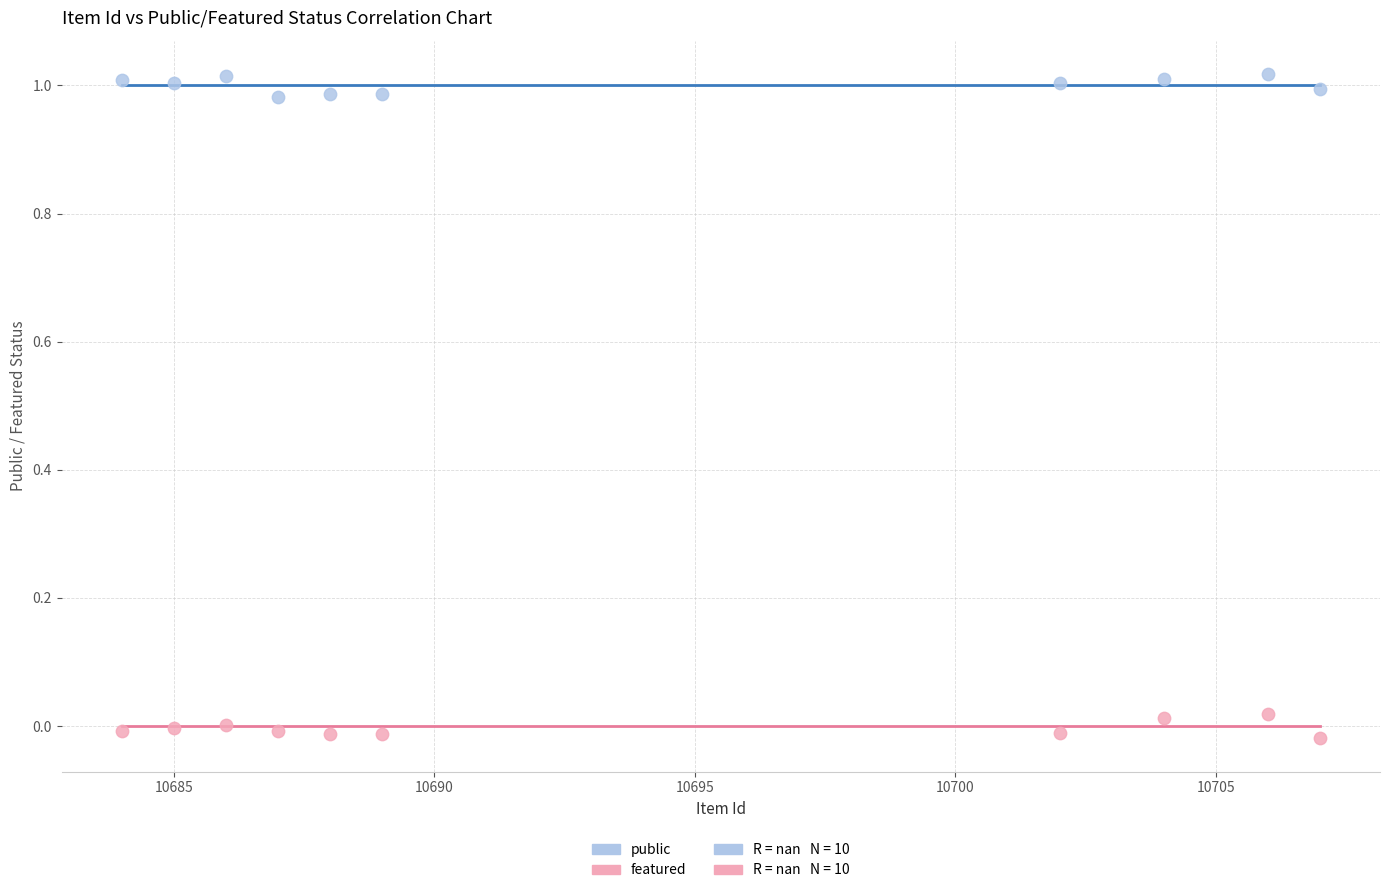

What is the X range (max minus min) for the scatter plot?

23.0